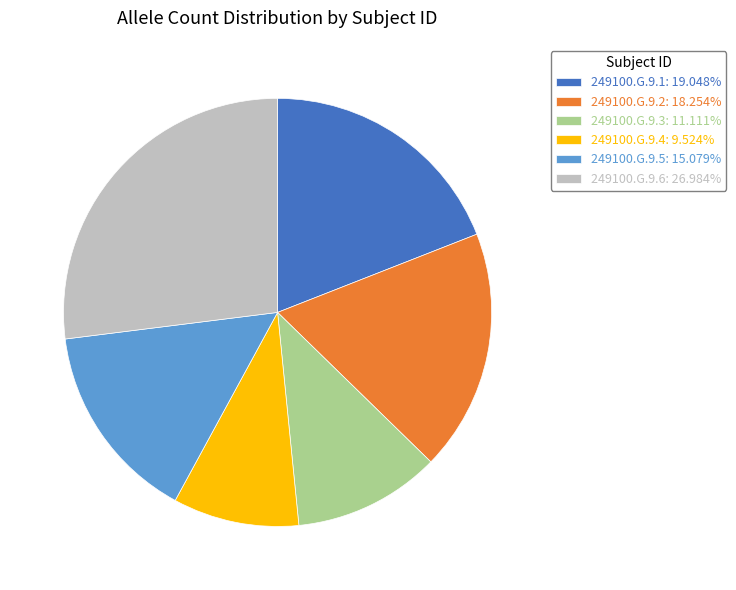

What is the ratio of the value at 249100.G.9.1 to the value at 249100.G.9.3?

1.7